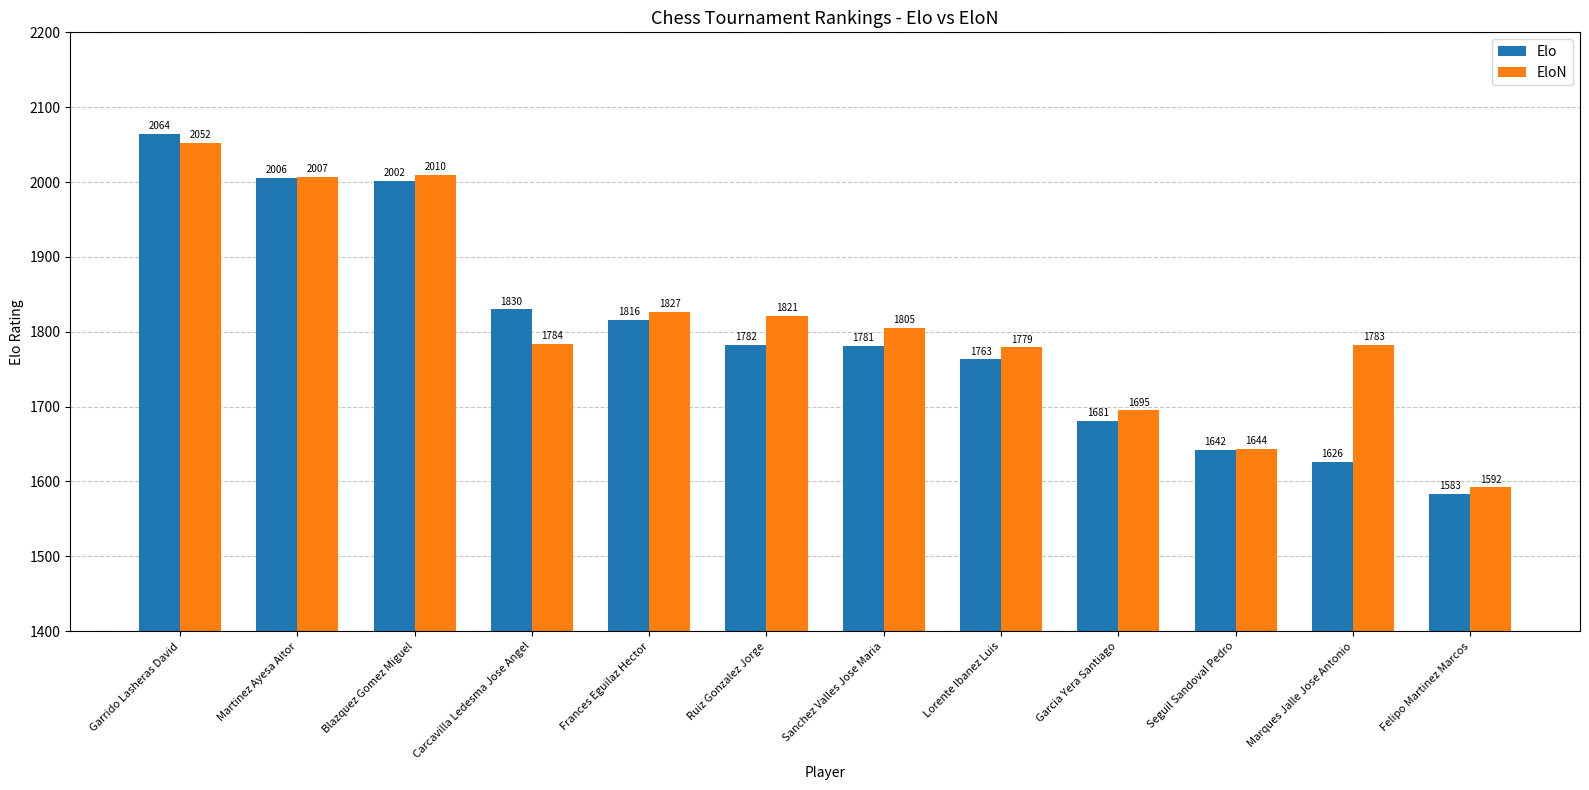

Rank the categories by EloN value from lowest to highest.

Felipo Martinez Marcos, Seguil Sandoval Pedro, Garcia Yera Santiago, Lorente Ibanez Luis, Marques Jalle Jose Antonio, Carcavilla Ledesma Jose Angel, Sanchez Valles Jose Maria, Ruiz Gonzalez Jorge, Frances Eguilaz Hector, Martinez Ayesa Aitor, Blazquez Gomez Miguel, Garrido Lasheras David